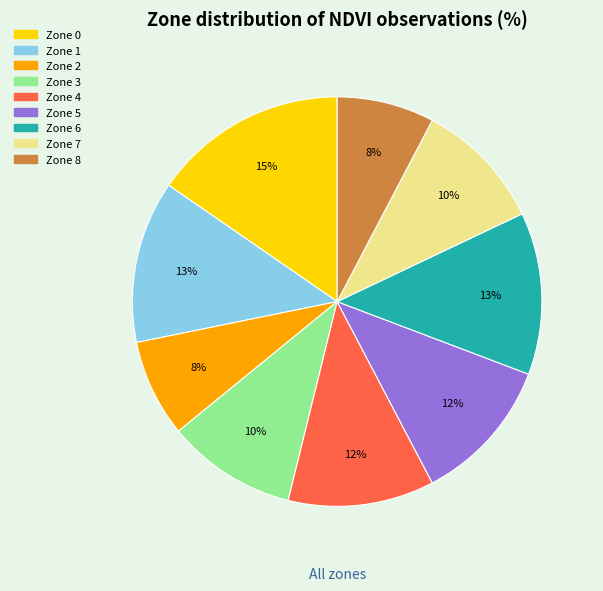

Which slice is the largest?

Zone 0